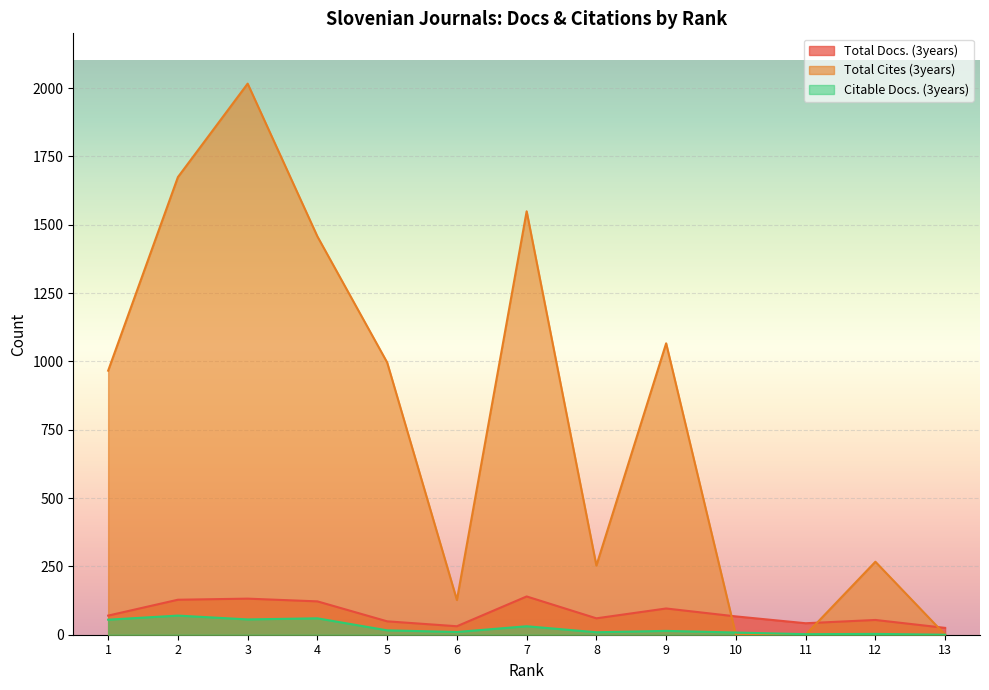

How many times do Total Docs. (3years) and Total Cites (3years) cross each other?

3